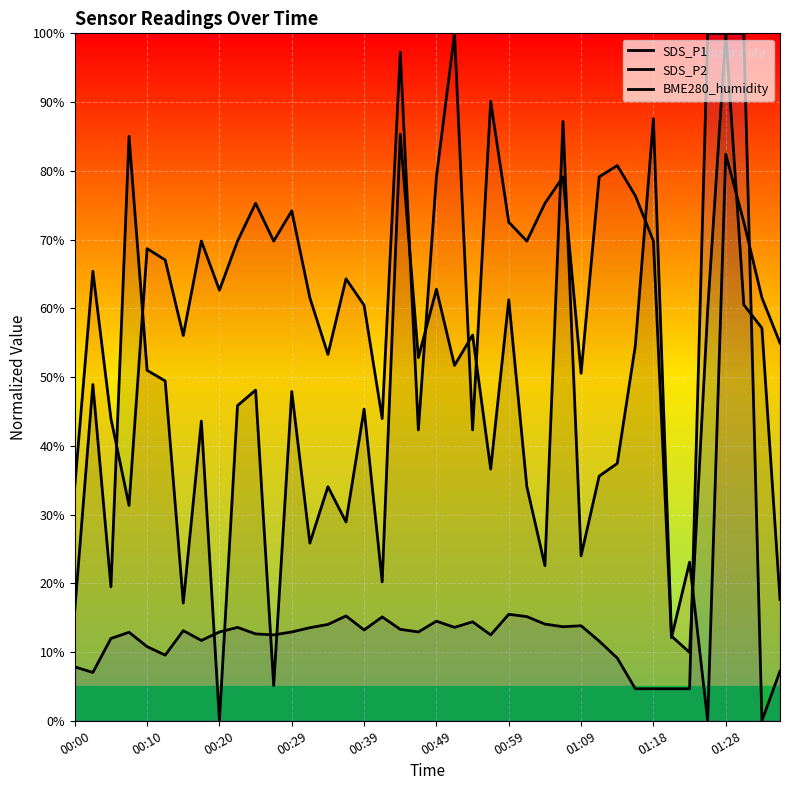

Reading left to right, transcribe all the data shown in this chart.

SDS_P1: 16.1	48.9	19.5	85.0	51.0	49.4	17.1	43.6	0.0	45.8	48.1	5.1	47.9	25.8	34.1	28.9	45.3	20.2	85.3	52.8	62.8	51.7	56.1	36.6	61.2	34.1	22.6	87.2	24.0	35.6	37.4	54.6	87.6	12.3	9.9	59.7	100.0	60.5	57.1	17.6
SDS_P2: 34.1	65.4	44.0	31.3	68.7	67.0	56.0	69.8	62.6	69.8	75.3	69.8	74.2	61.5	53.3	64.3	60.4	44.0	97.3	42.3	79.1	100.0	42.3	90.1	72.5	69.8	75.3	79.1	50.5	79.1	80.8	76.4	69.8	12.1	23.1	0.0	82.4	72.5	61.5	54.9
BME280_humidity: 7.8	7.0	12.0	12.9	10.8	9.5	13.1	11.7	12.9	13.6	12.6	12.5	12.9	13.5	14.0	15.2	13.2	15.1	13.3	12.9	14.5	13.6	14.4	12.5	15.5	15.2	14.1	13.7	13.8	11.6	9.1	4.7	4.7	4.7	4.7	100.0	100.0	100.0	0.0	7.2